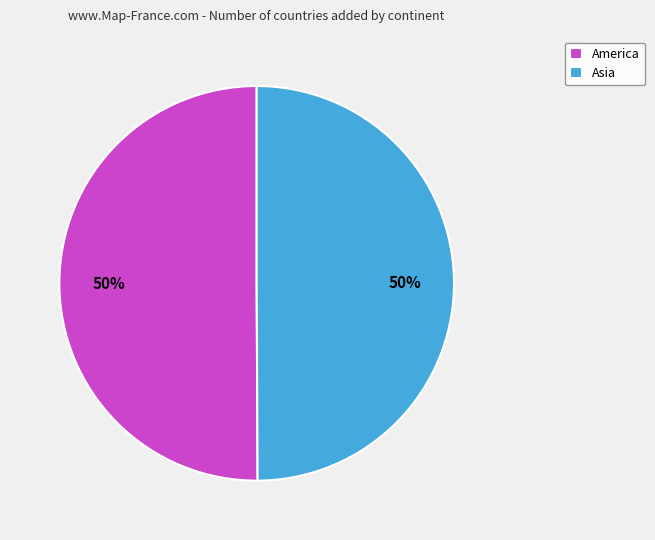

What is the ratio of the value at Asia to the value at America?

1.0